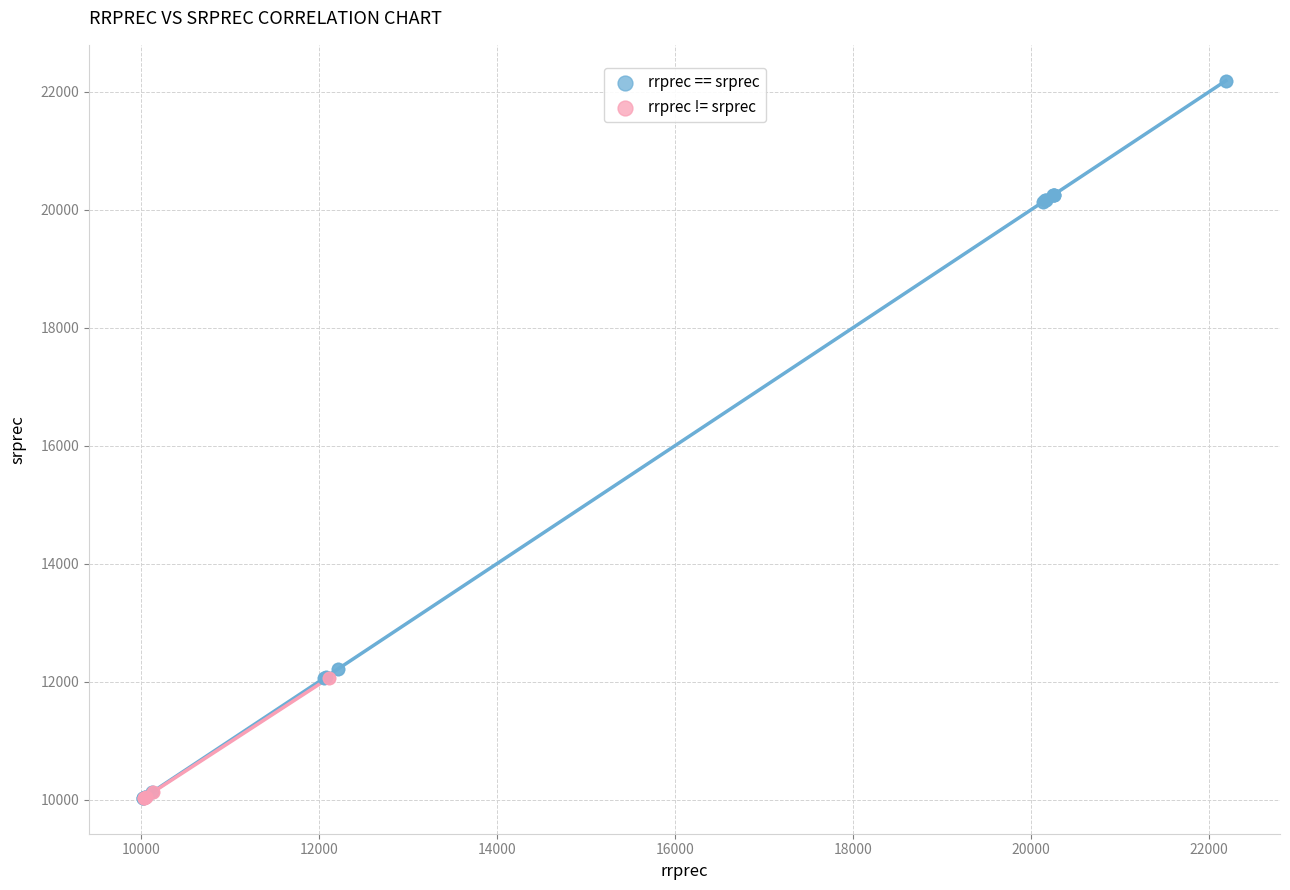

Which series has the widest spread of Y values?

rrprec == srprec